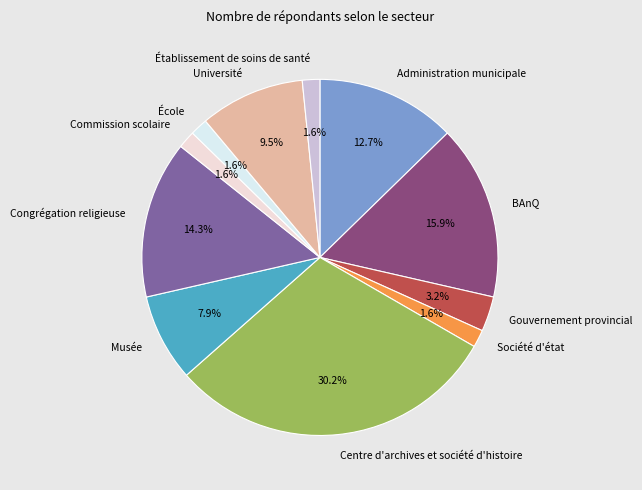

How many slices are in this pie chart?

11